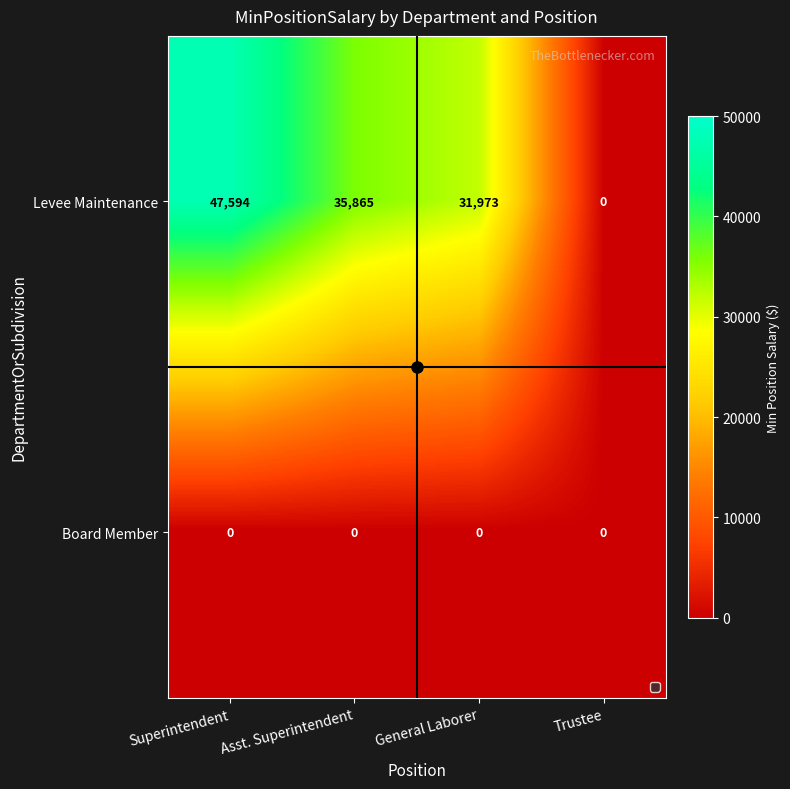

How many data points does each series have?

4